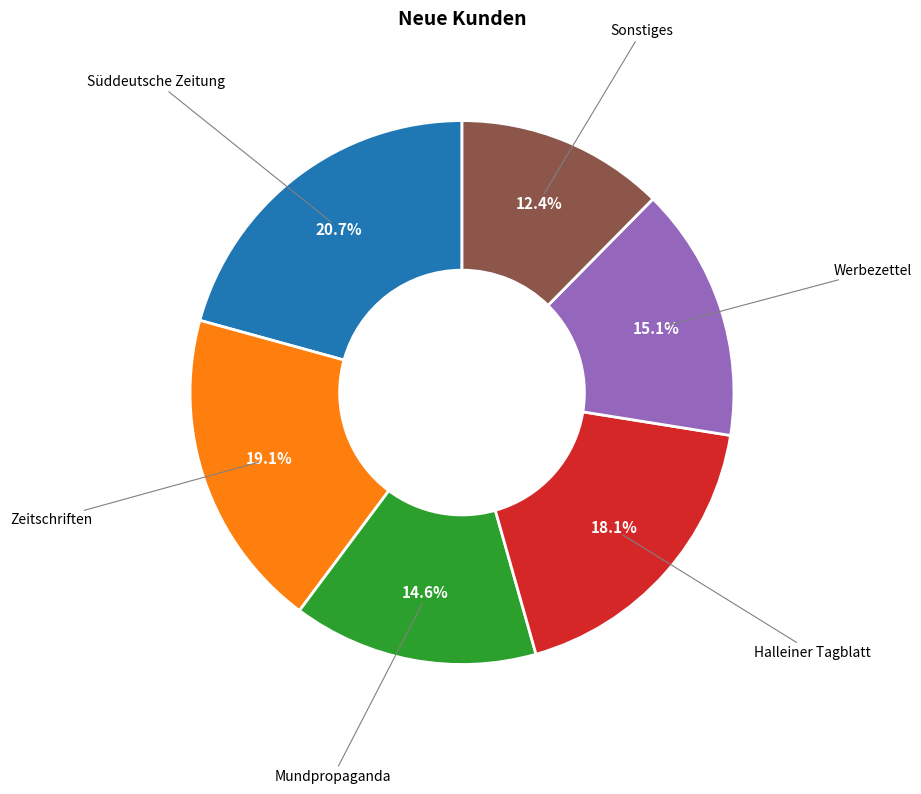

Is there any slice that represents more than half of the pie?

No